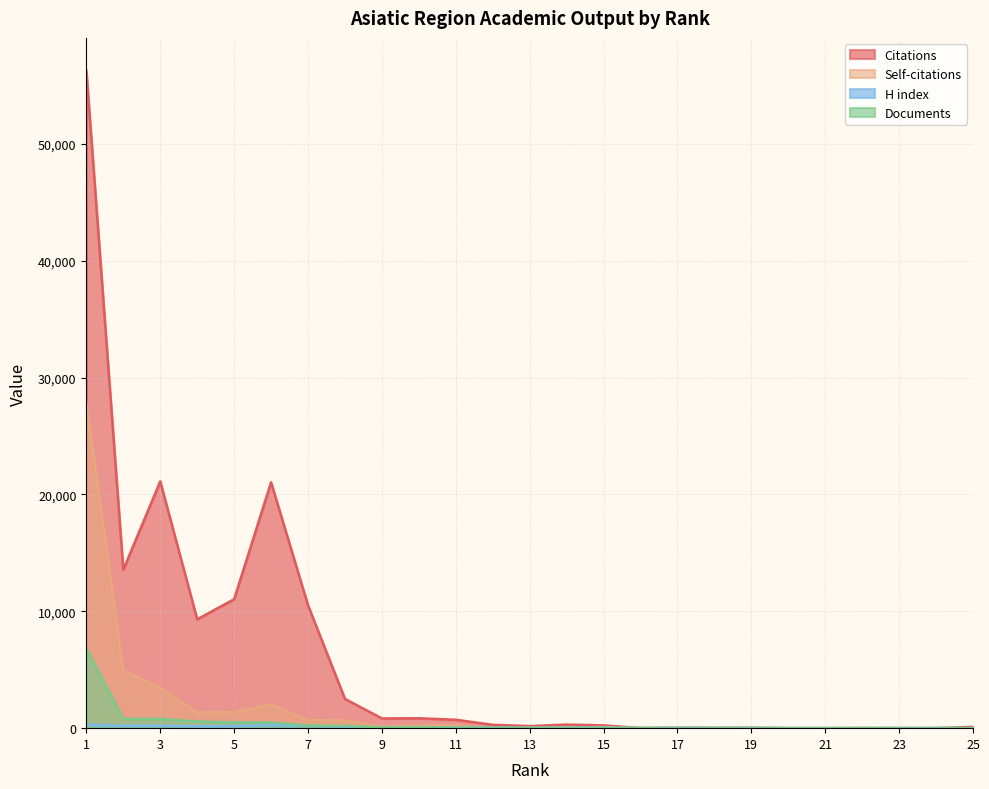

Where is H index nearest to the value 155?

4